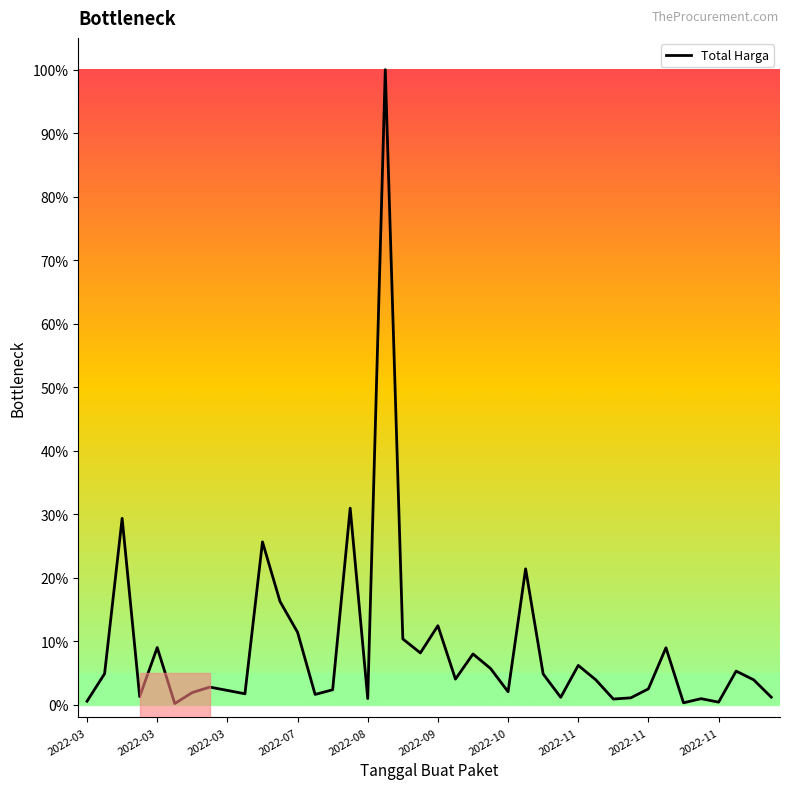

What is the greatest value displayed?

100.0